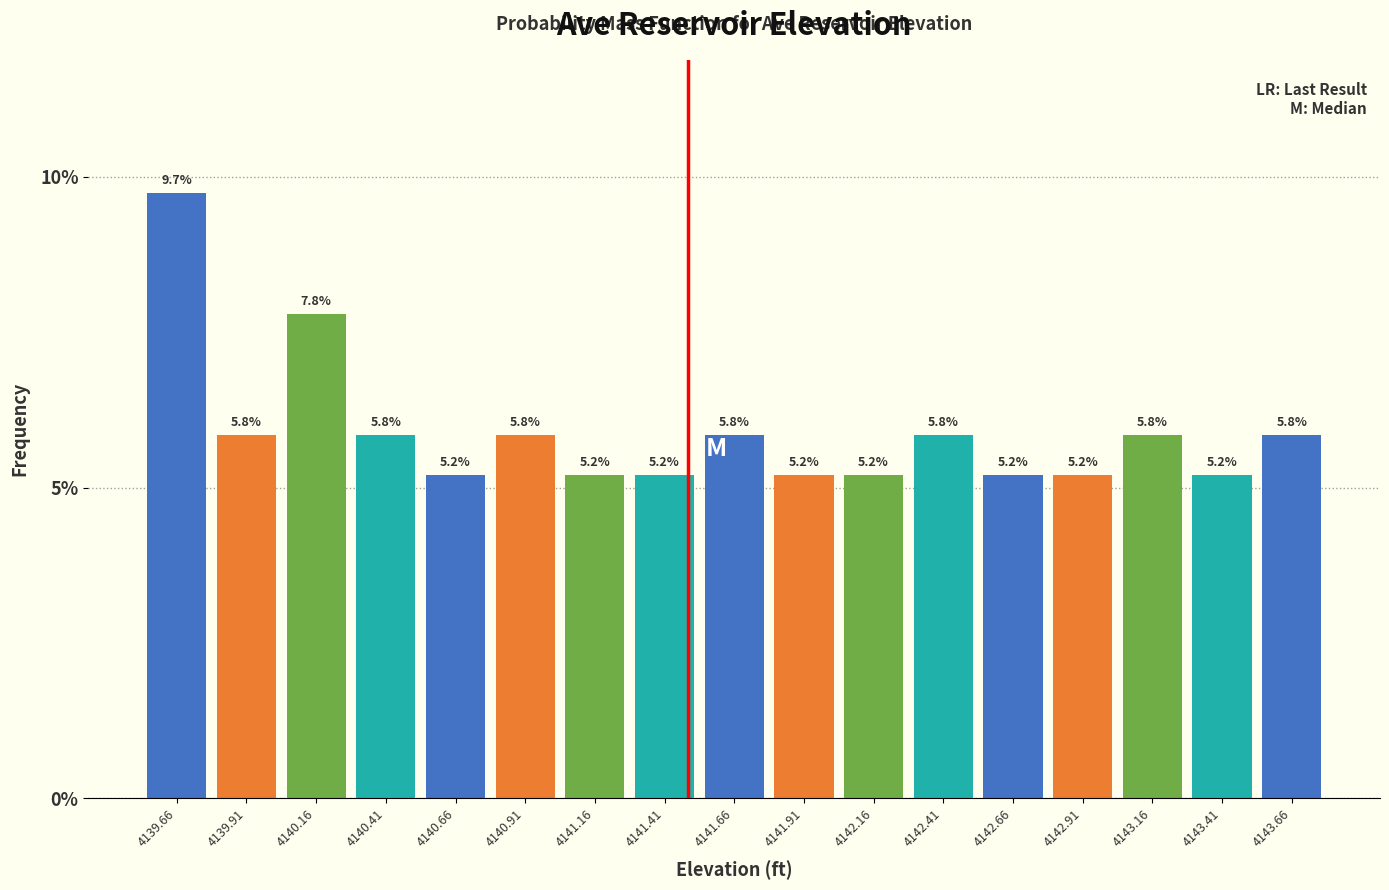

How tall is the bar that spans 4141.30 to 4141.55 on the x-axis? The bar edges are not printed on the chart, so give them approximately, as read against the axis.

5.2